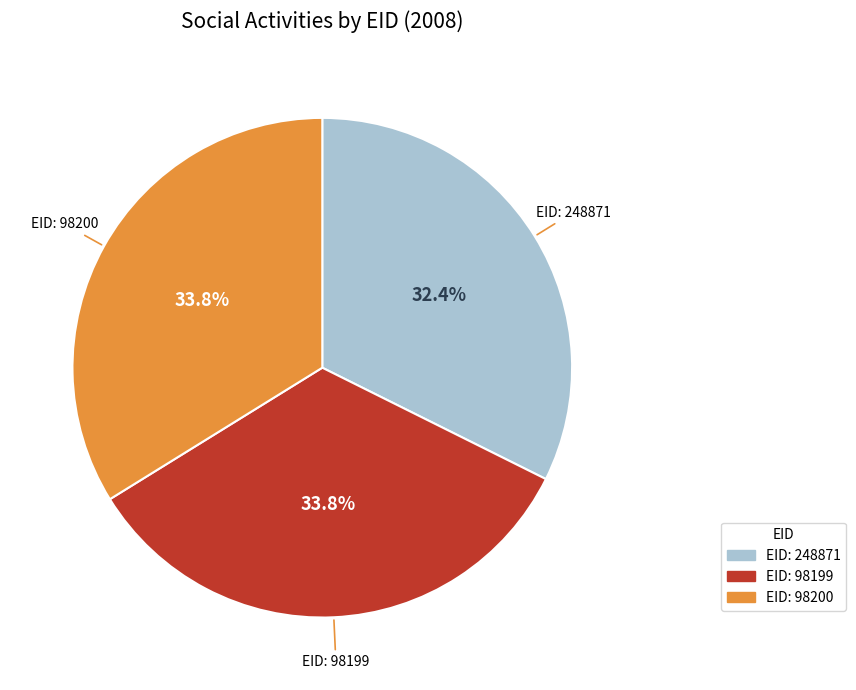

What is the smallest slice in the pie chart?

EID: 248871